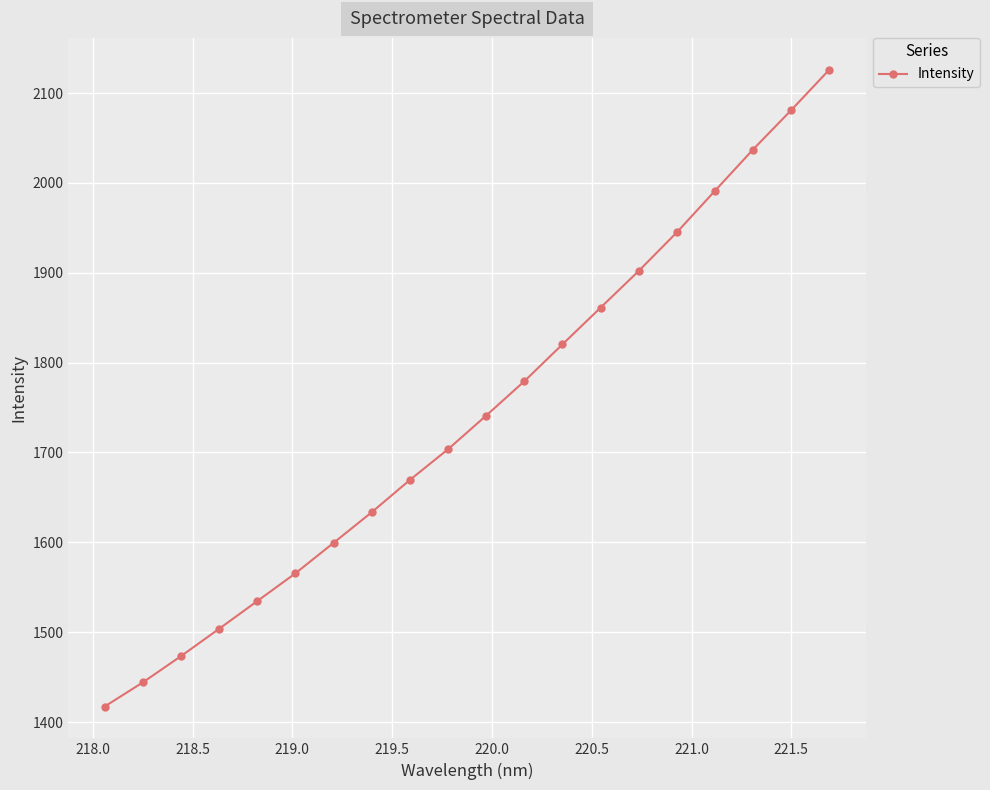

Reading right to left, list all the values displayed in this chart.

2126.0	2080.9	2037.2	1991.2	1945.0	1902.0	1861.2	1820.3	1779.3	1741.0	1703.6	1669.5	1633.5	1599.4	1565.6	1534.6	1503.8	1473.4	1444.1	1417.3